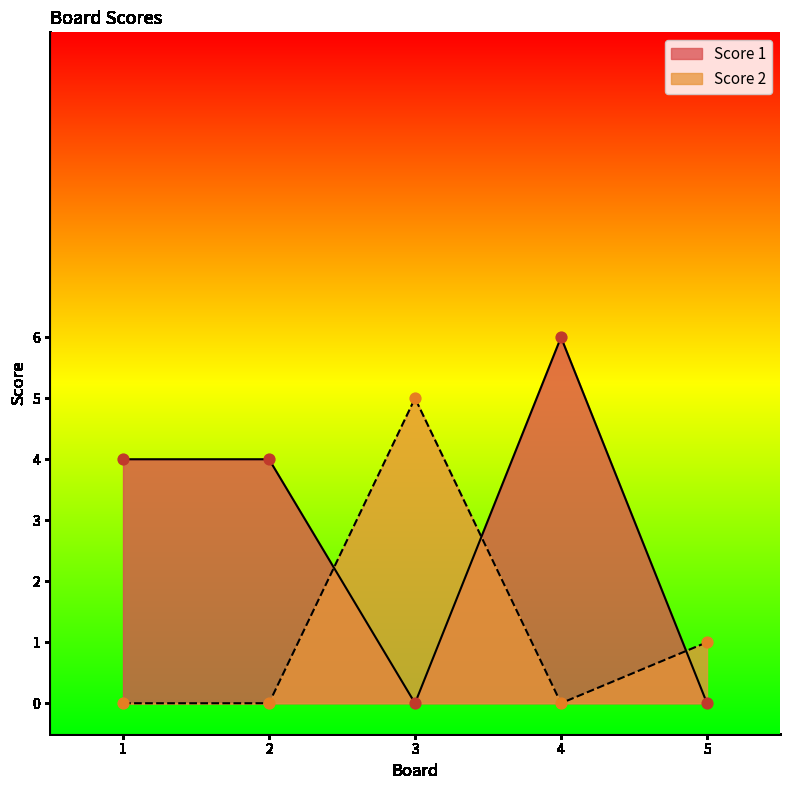

At which category is the sum across all series the highest?

4